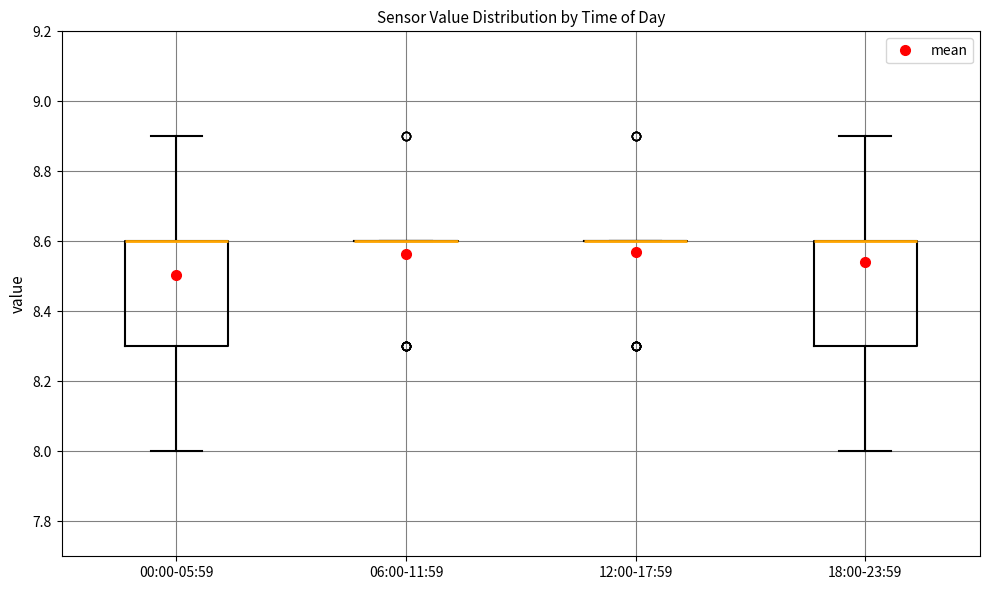

Reading left to right, transcribe this box plot: for each box, give where its median line is, the range the box spans, and where its two whiskers end, as read against the y-axis. The values are not printed on the chart, so give them approximately, as read against the axis.

00:00-05:59: median 8.6 (drawn on the box's upper edge), box 8.3 to 8.6, whiskers 8.0 to 8.9
06:00-11:59: box collapsed to a line at 8.6, whiskers 8.6 to 8.6
12:00-17:59: box collapsed to a line at 8.6, whiskers 8.6 to 8.6
18:00-23:59: median 8.6 (drawn on the box's upper edge), box 8.3 to 8.6, whiskers 8.0 to 8.9